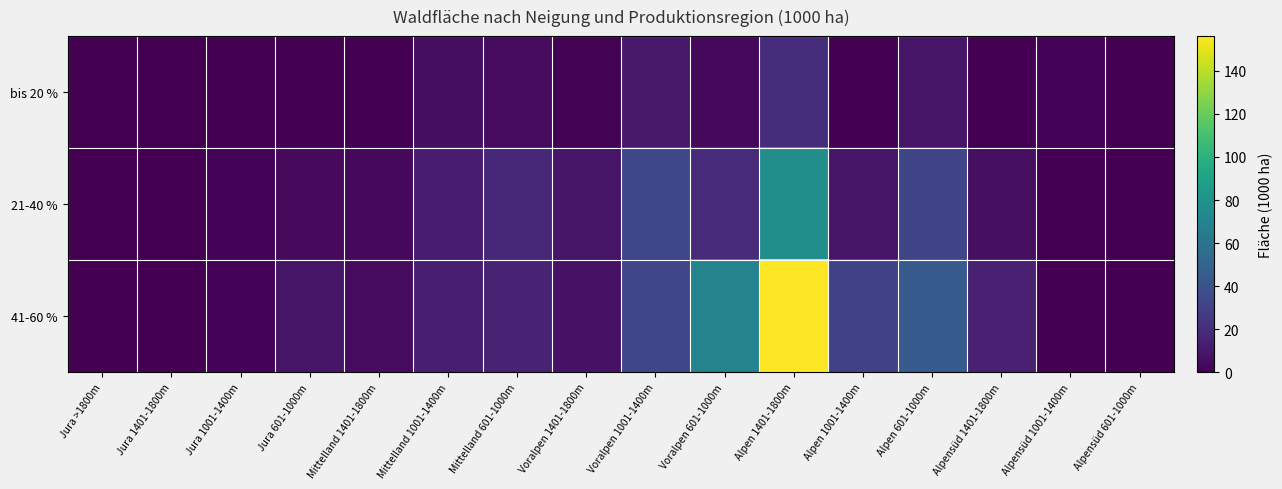

List the series in order of their peak value, highest first.

41-60 %, 21-40 %, bis 20 %